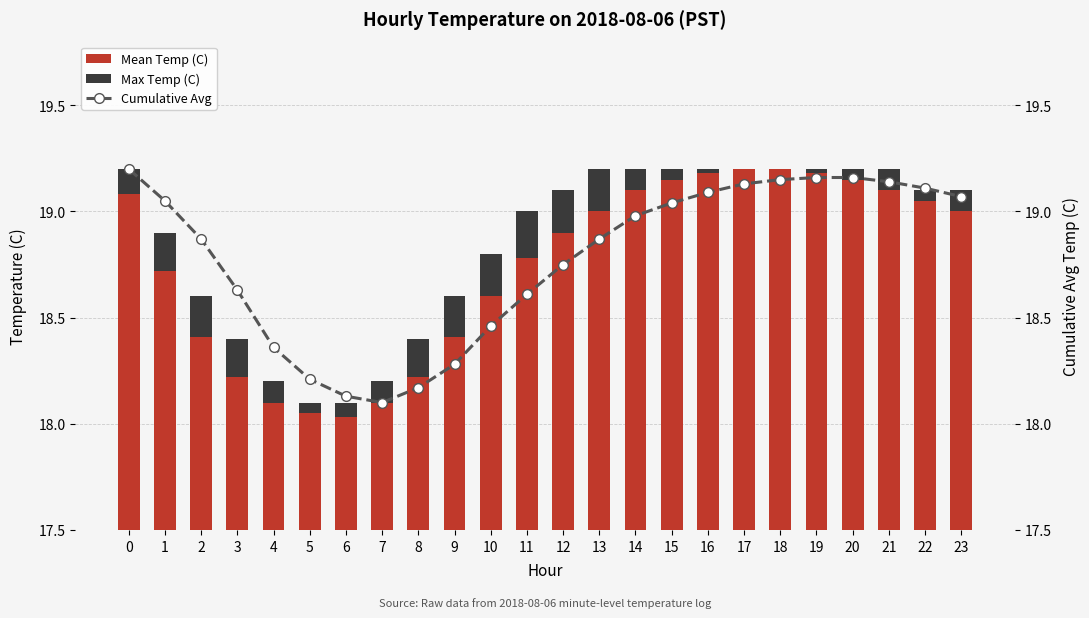

At how many categories does at least one series exceed 11?

24